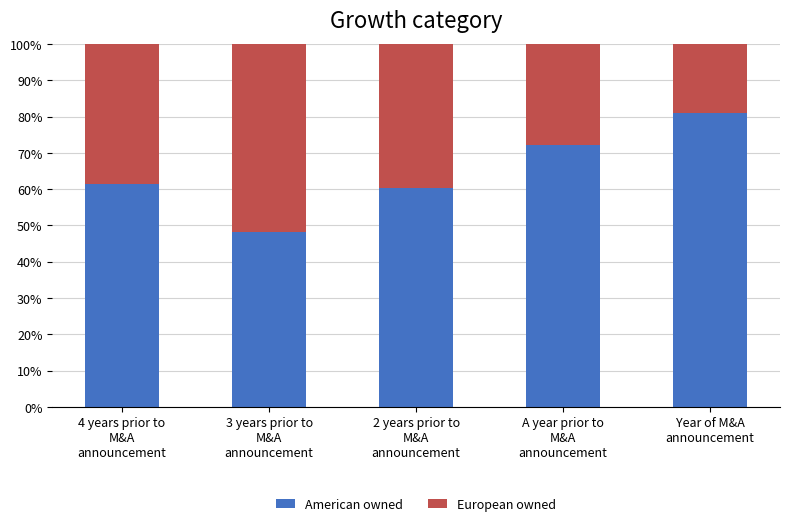

What is the maximum value for American owned?

80.9